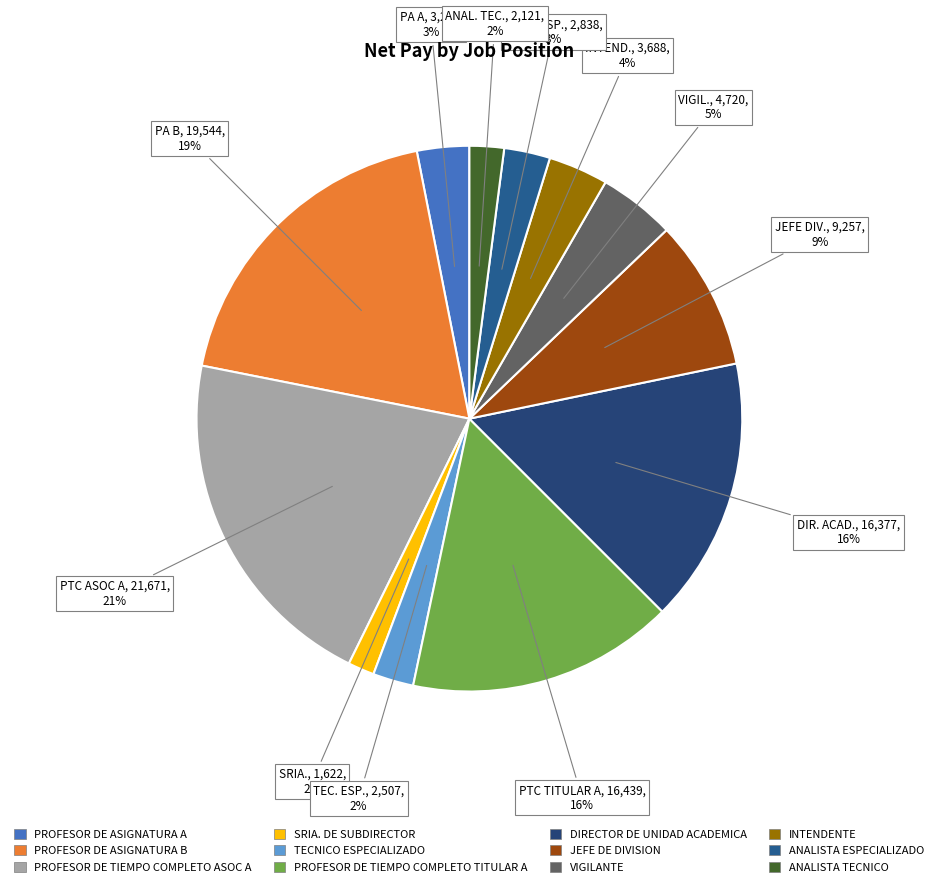

Which slice is the smallest?

SRIA. DE SUBDIRECTOR